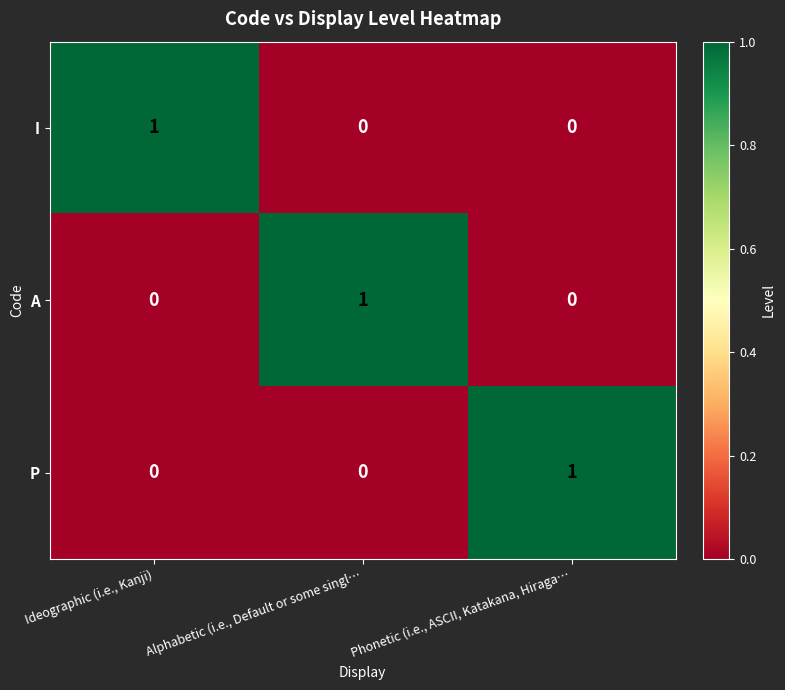

Which category has the highest value in the I series?

Ideographic (i.e., Kanji)